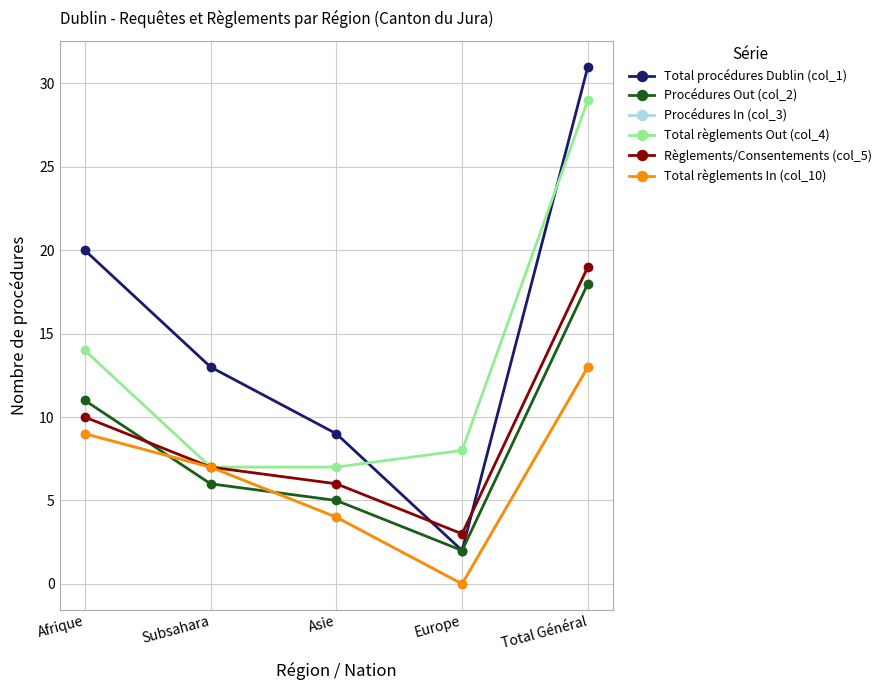

True or false: Total règlements In (col_10) has more than 1 interior local peaks.

False